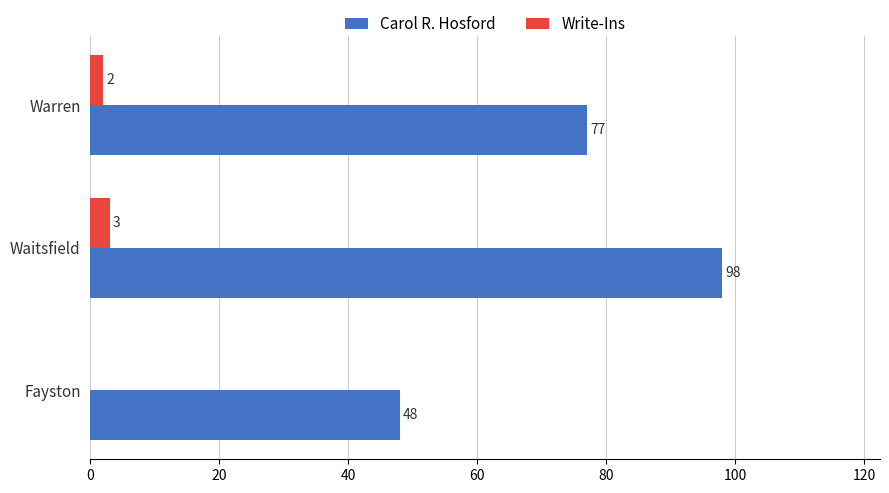

At which category is the sum across all series the highest?

Waitsfield